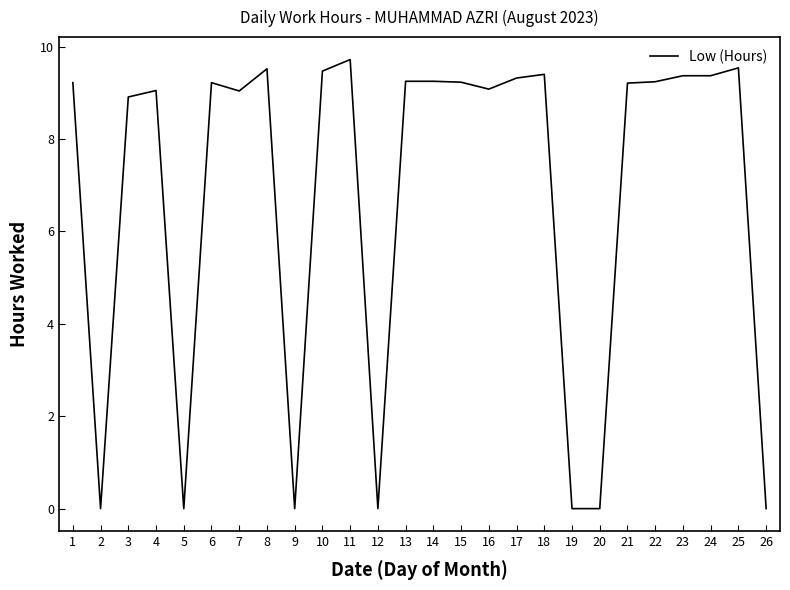

Which label corresponds to the largest value in the chart?

11